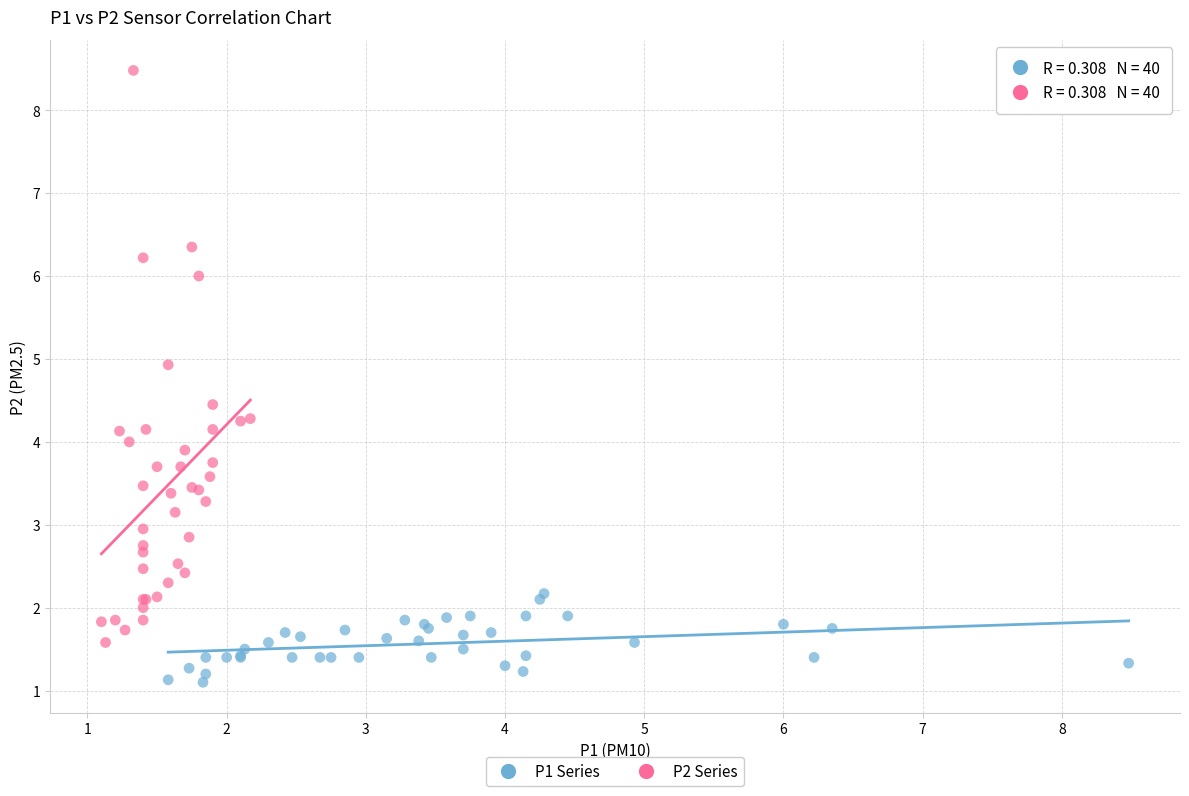

What are all the series names shown in the legend?

P1 Series, P2 Series